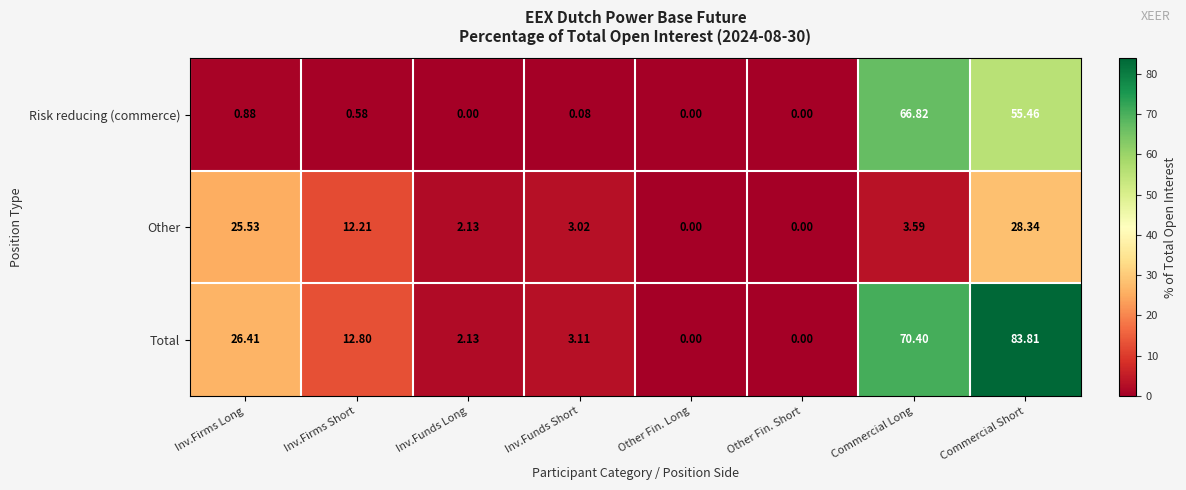

How many positive values does the Risk reducing (commerce) series have?

5